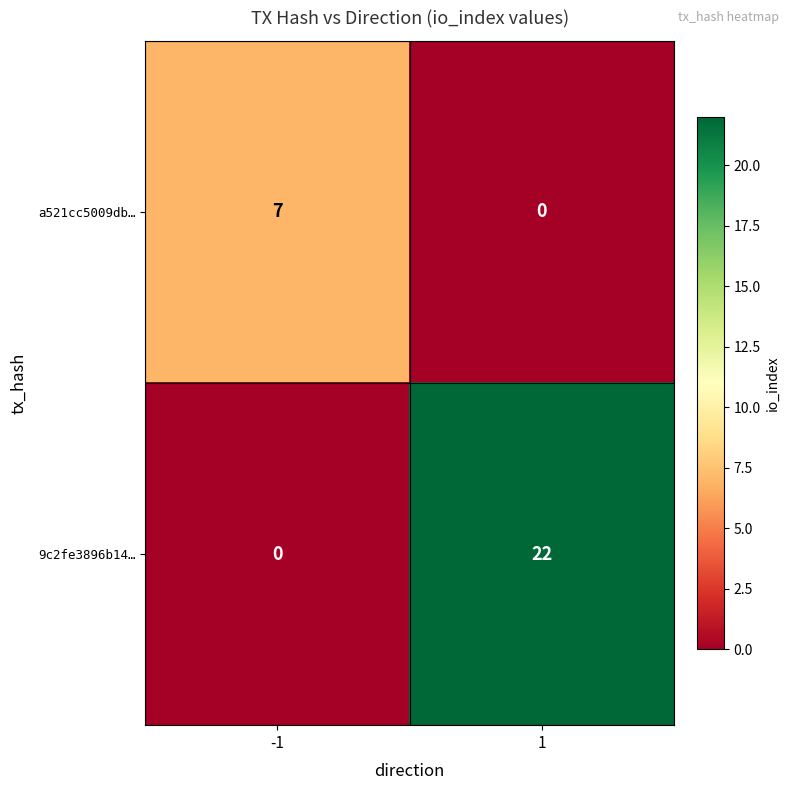

The value of a521cc5009db… at -1 is 7. True or false?

True